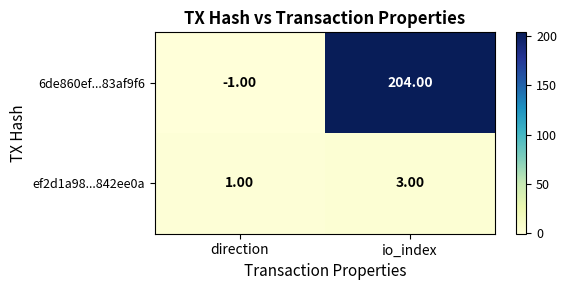

What is the maximum value shown in the chart?

204